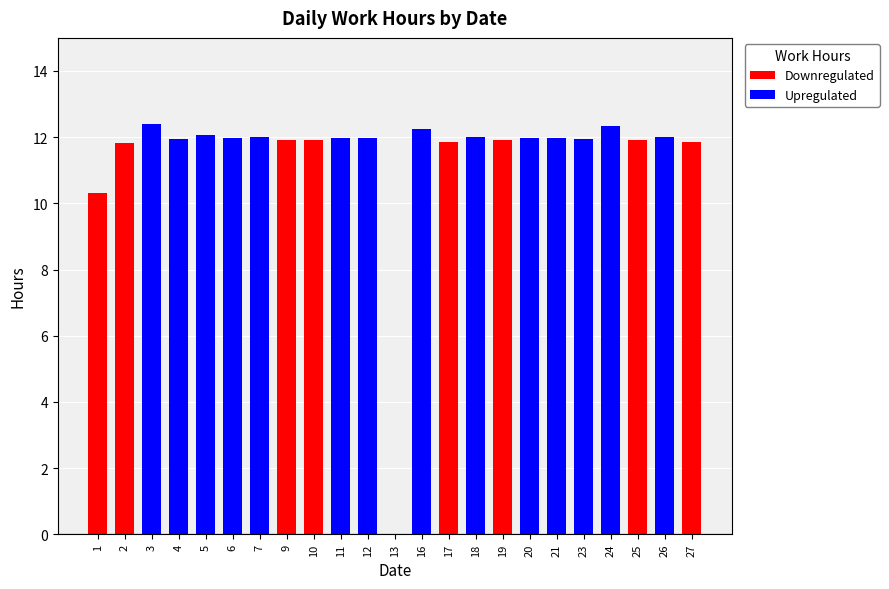

What is the sum of the values at 25 and 11?

23.9